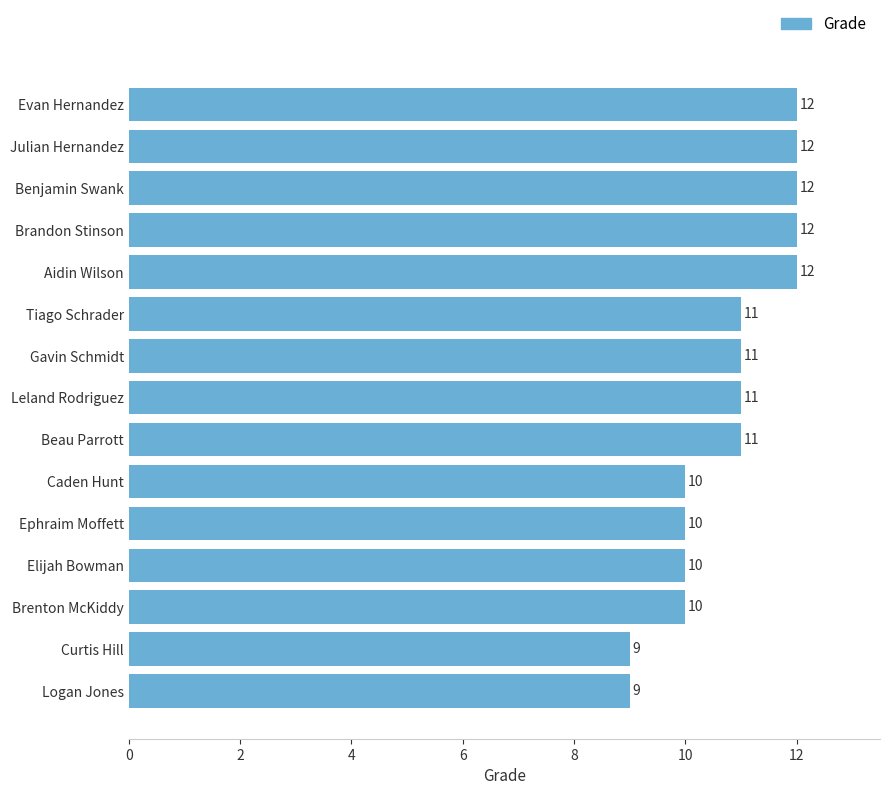

What is the ratio of the value at Tiago Schrader to the value at Ephraim Moffett?

1.1